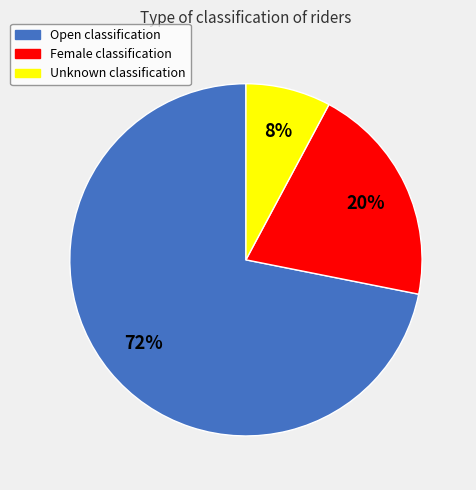

Which has a higher value, Open or Unknown?

Open